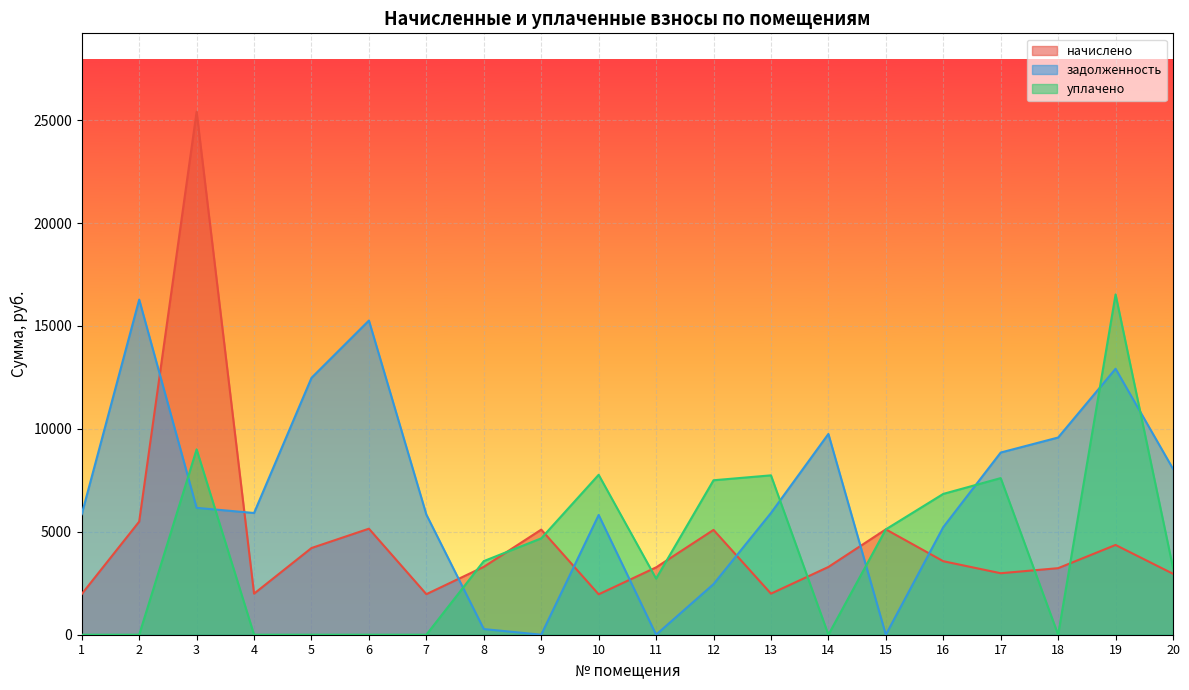

What are all the series names shown in the legend?

начислено, задолженность, уплачено